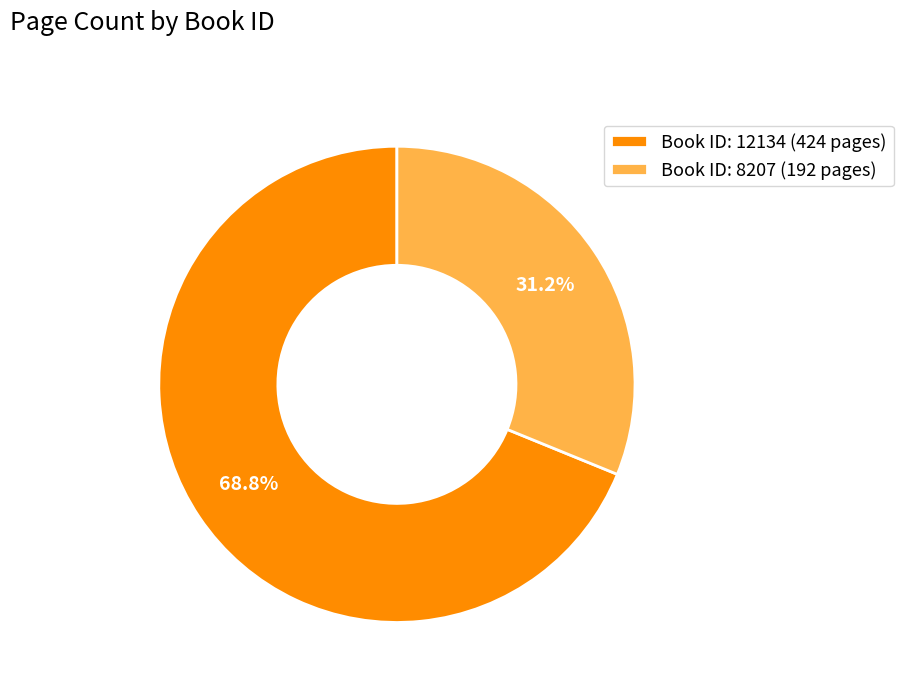

Rank the categories by value from lowest to highest.

Book ID: 8207 (192 pages), Book ID: 12134 (424 pages)